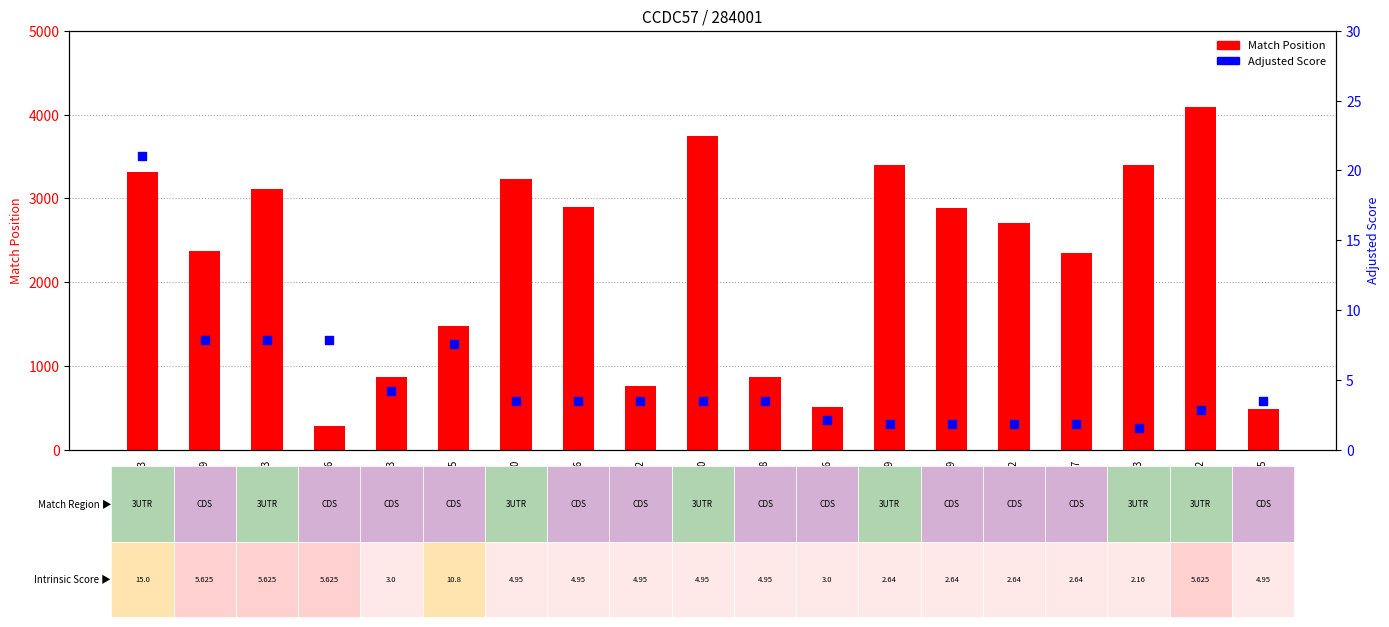

Is the value of Match Position at TRCN0000106345 greater than the value of Adjusted Score at TRCN0000106345?

Yes